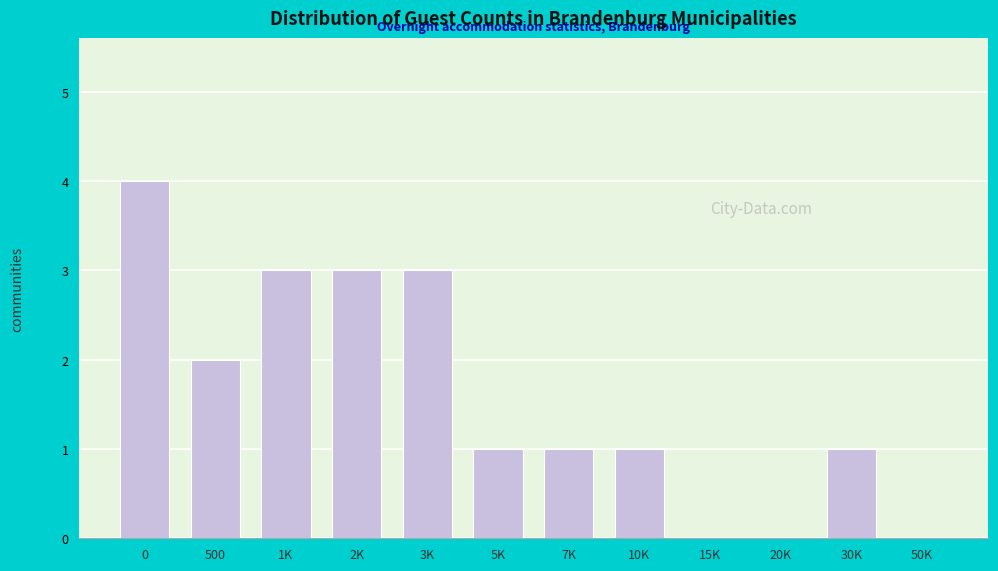

Reading left to right, extract all data points from this chart.

0=4	500=2	1K=3	2K=3	3K=3	5K=1	7K=1	10K=1	15K=0	20K=0	30K=1	50K=0